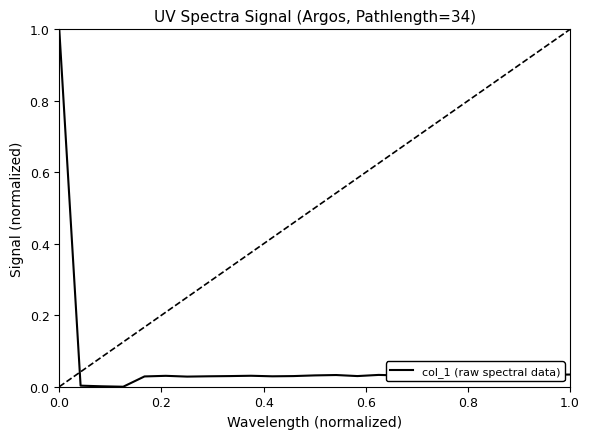

What is the greatest value displayed?

1.0